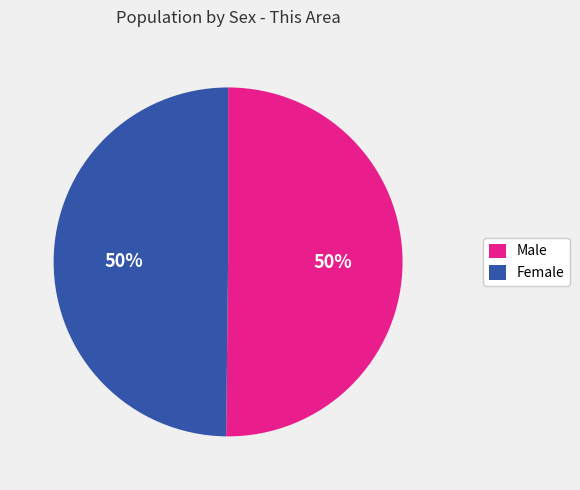

Count the number of slices in the pie.

2